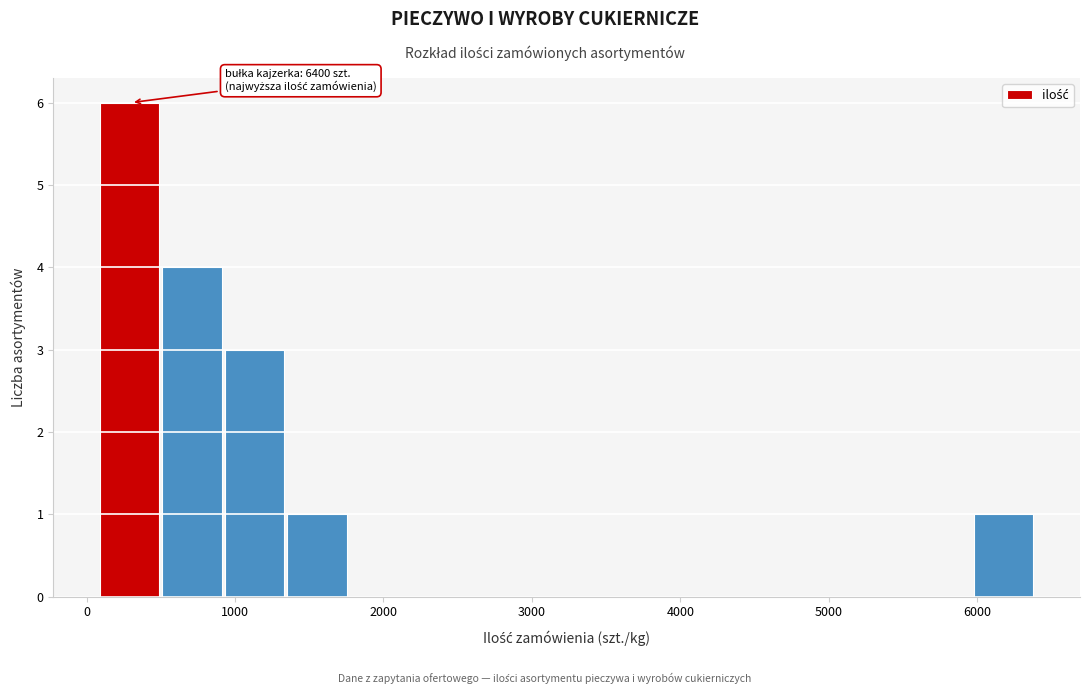

Over which range of the x-axis is the bar tallest?

100 to 500